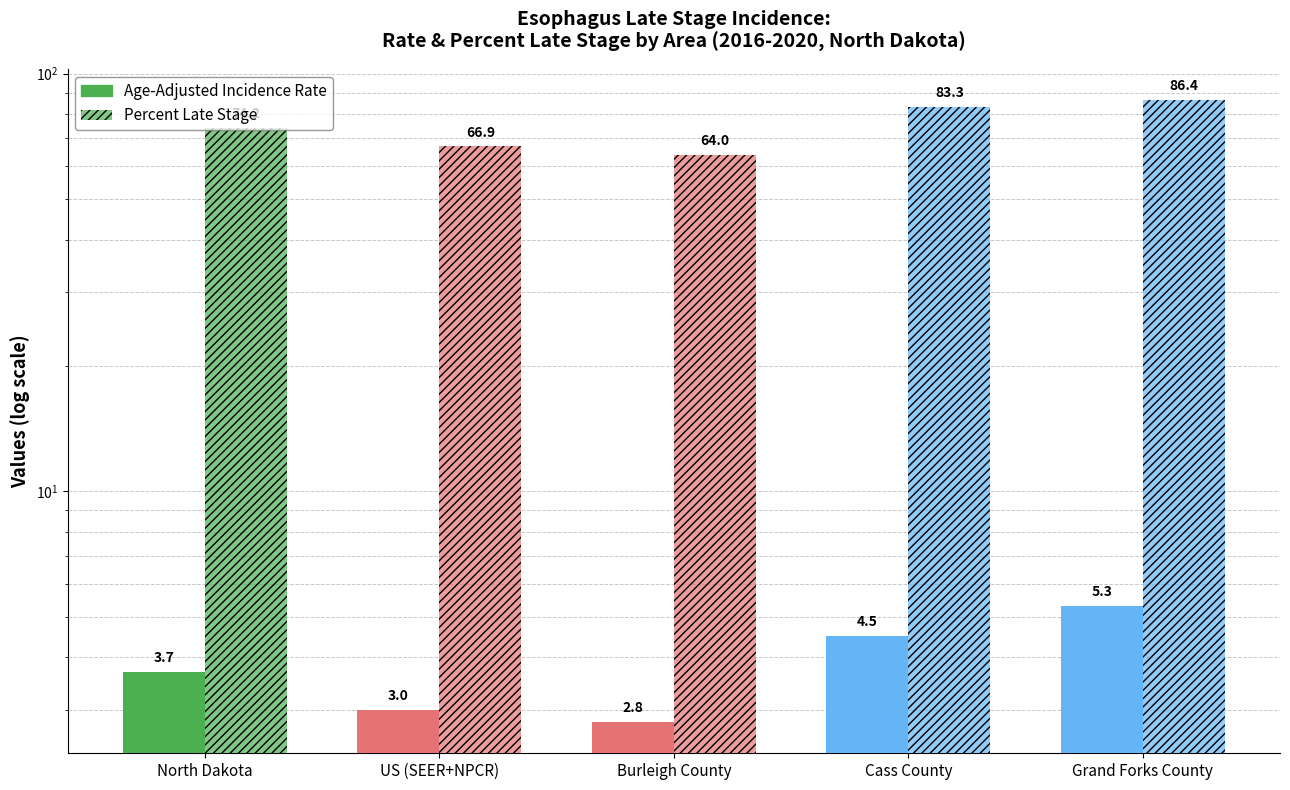

What is the difference between the Percent Late Stage values at Grand Forks County and North Dakota?

12.2